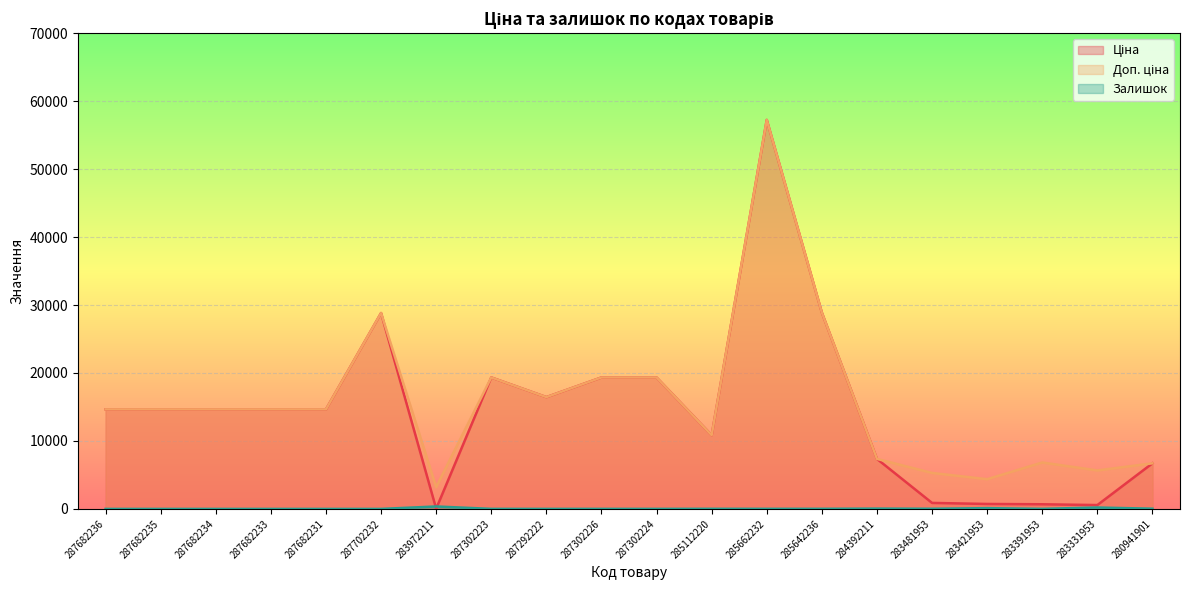

What is the difference between the Залишок values at 287702232 and 284392211?

45.0